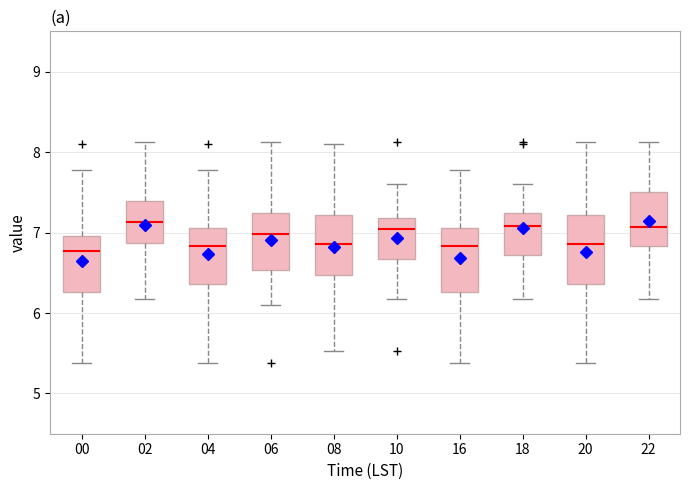

Reading left to right, transcribe this box plot: for each box, give where its median line is, the range the box spans, and where its two whiskers end, as read against the y-axis. The values are not printed on the chart, so give them approximately, as read against the axis.

00: median 6.8, box 6.3 to 7.0, whiskers 5.4 to 7.8
02: median 7.1, box 6.9 to 7.4, whiskers 6.2 to 8.1
04: median 6.8, box 6.4 to 7.1, whiskers 5.4 to 7.8
06: median 7.0, box 6.5 to 7.2, whiskers 6.1 to 8.1
08: median 6.9, box 6.5 to 7.2, whiskers 5.5 to 8.1
10: median 7.0, box 6.7 to 7.2, whiskers 6.2 to 7.6
16: median 6.8, box 6.3 to 7.1, whiskers 5.4 to 7.8
18: median 7.1, box 6.7 to 7.2, whiskers 6.2 to 7.6
20: median 6.9, box 6.4 to 7.2, whiskers 5.4 to 8.1
22: median 7.1, box 6.8 to 7.5, whiskers 6.2 to 8.1